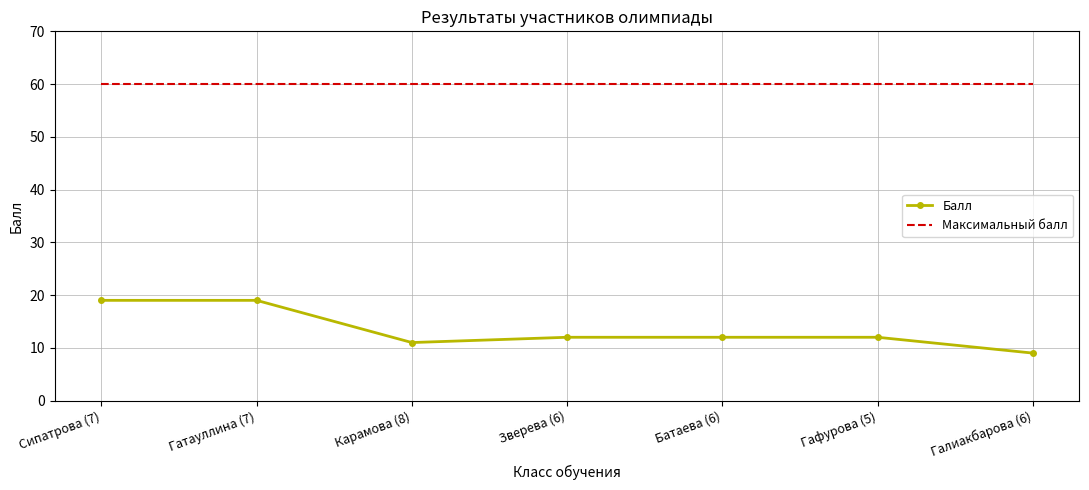

True or false: Балл has a value of 31 at Сипатрова (7).

False